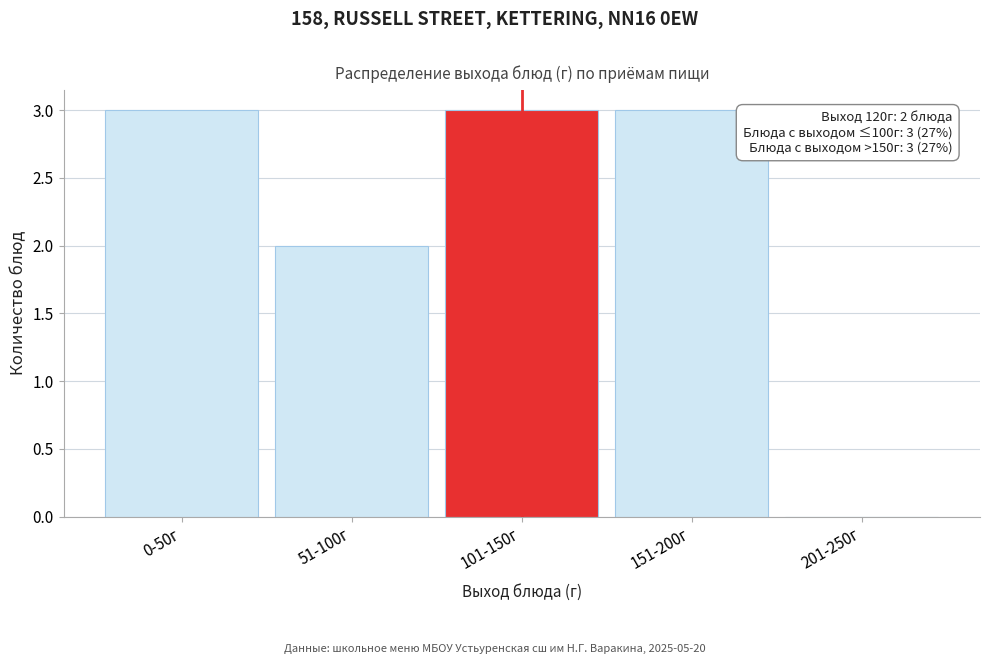

Reading right to left, what are all the values shown in this chart?

201-250г=0	151-200г=3	101-150г=3	51-100г=2	0-50г=3